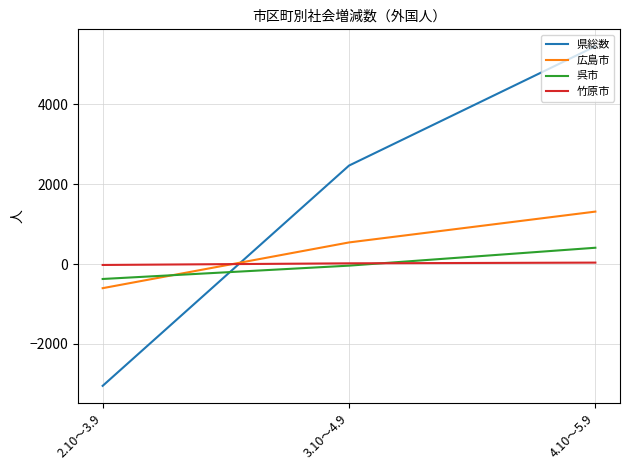

What is the sum of the 呉市 values at 2.10～3.9 and 3.10～4.9?

-414